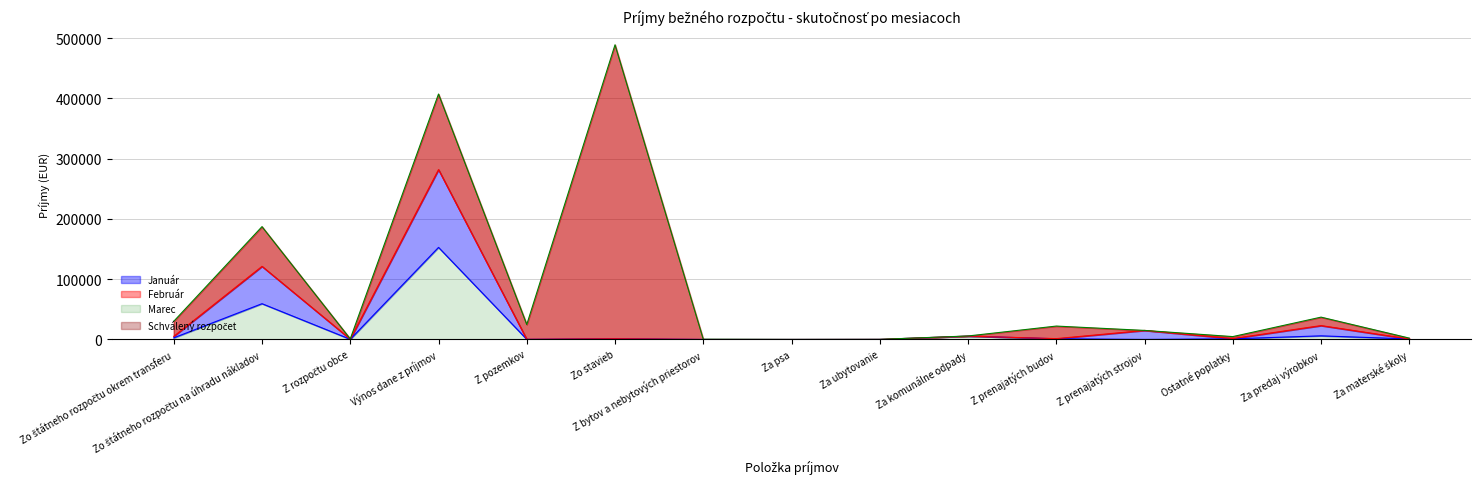

Which label corresponds to the largest value in the chart?

Zo stavieb